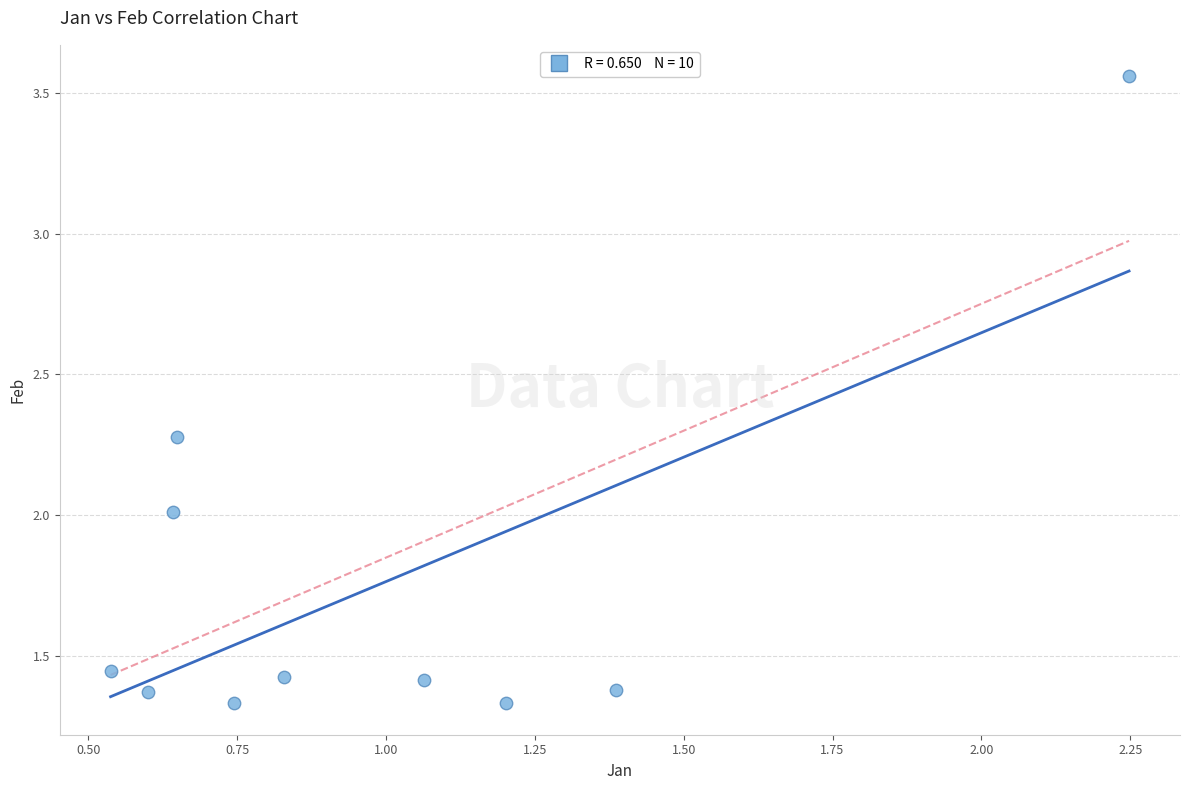

What is the range of Y values (max minus min)?

2.2